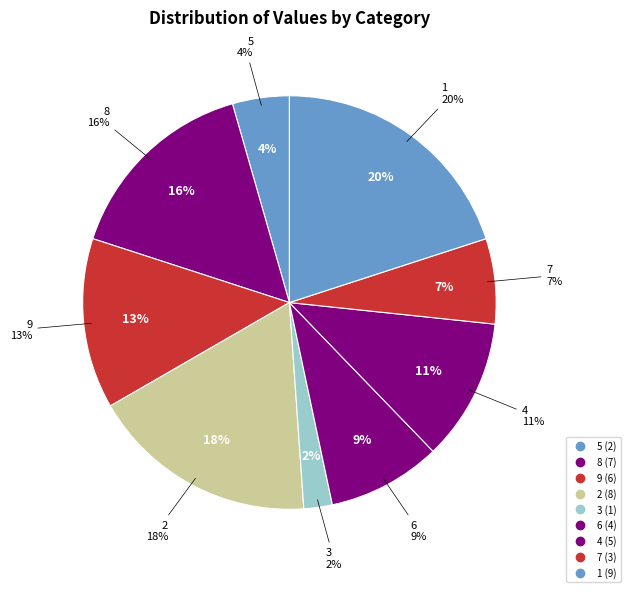

Which category has the biggest portion of the pie?

1